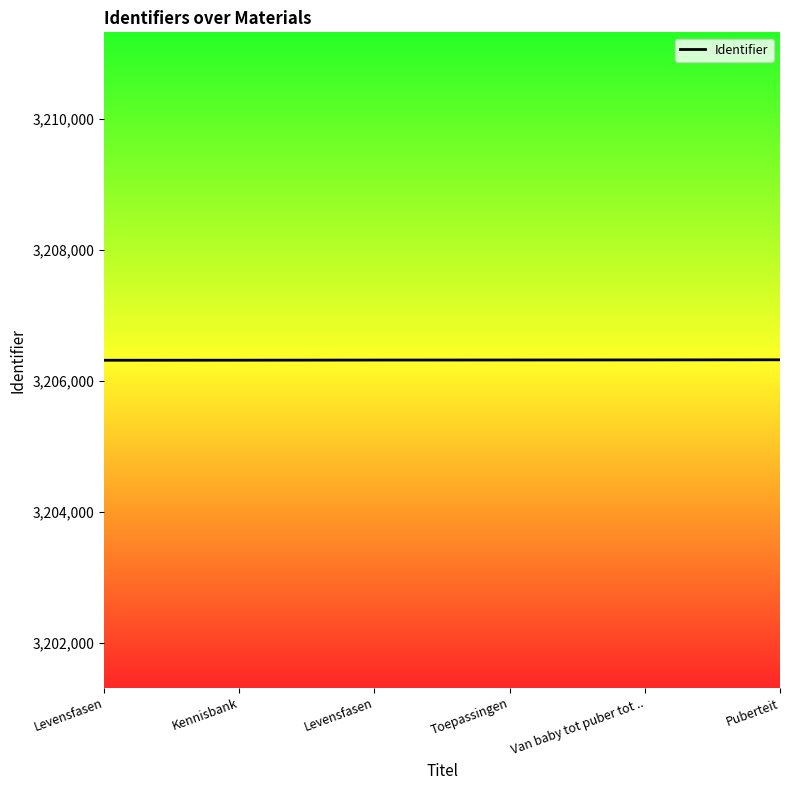

What is the change in value from Levensfasen to Puberteit?

+4